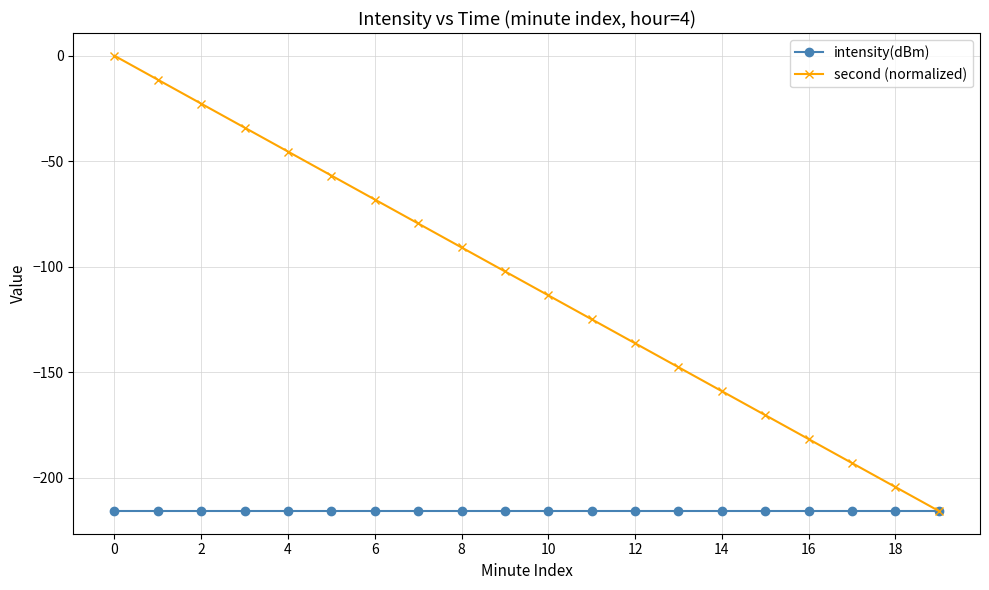

What is the minimum value shown in the chart?

-215.7